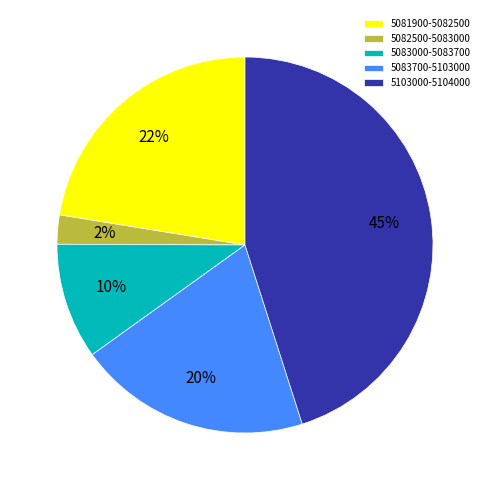

Approximately how many times larger is the value at 5081900-5082500 compared to 5083000-5083700?

2.2